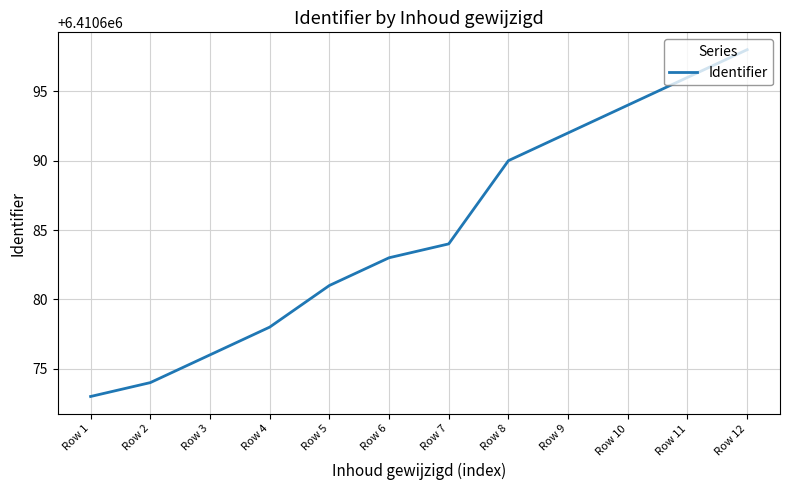

What is the average value?

6410685